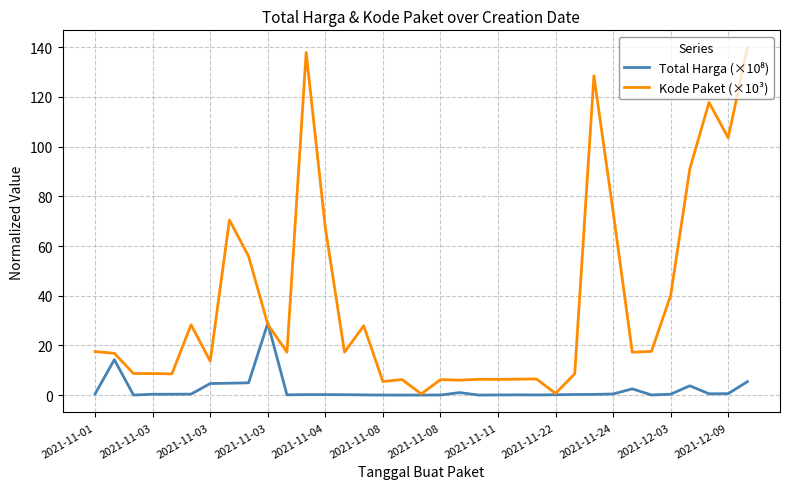

Is this an area chart (filled region under the line)?

No